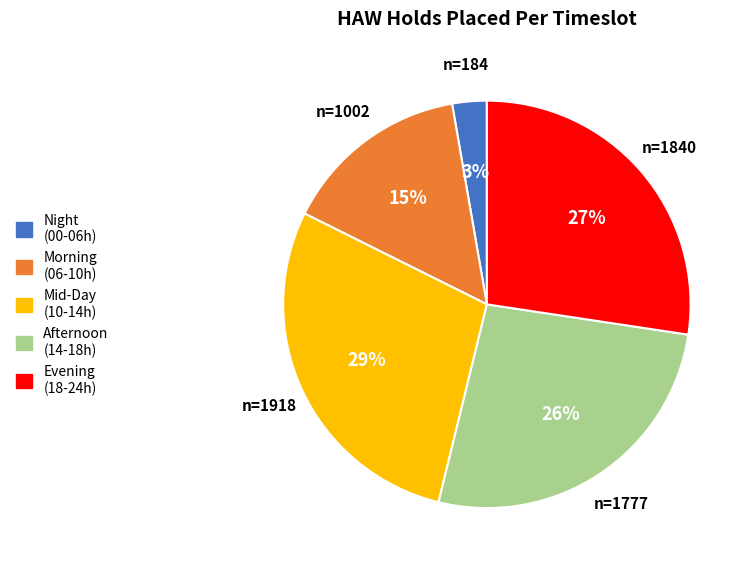

To the nearest percent, what is the average slice percentage?

20%